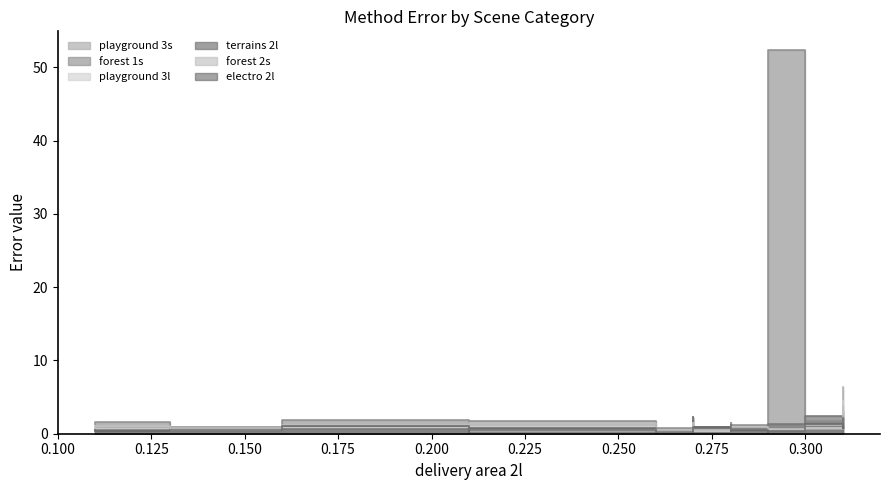

At which label is terrains 2l closest to 1?

0.27